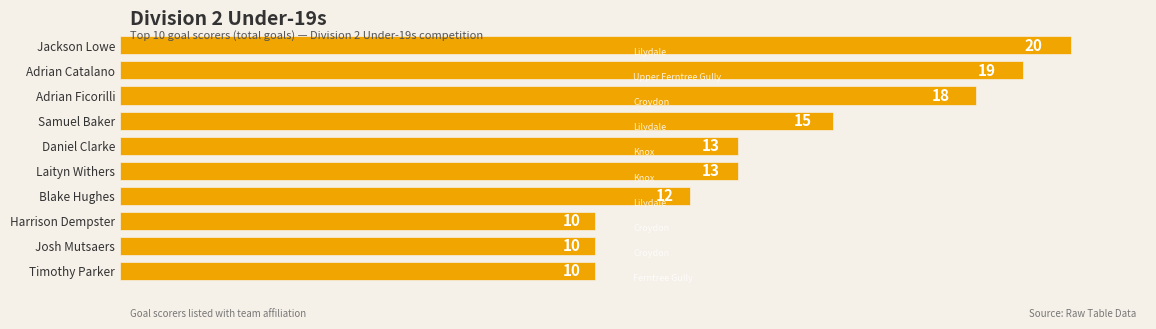

Is it true that the value at Josh Mutsaers is 10?

True